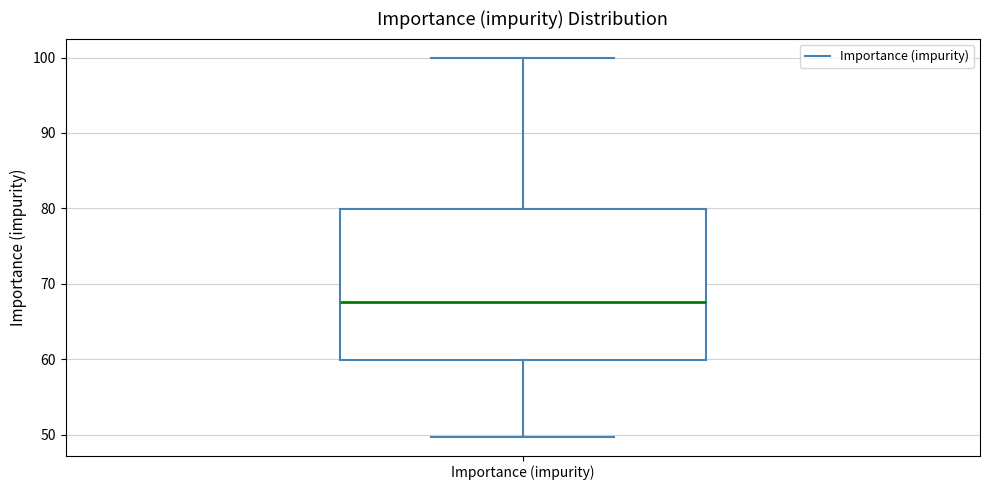

Transcribe this box plot: give where the median line is, the range the box spans, and where the two whiskers end, as read against the y-axis. The values are not printed on the chart, so give them approximately, as read against the axis.

median 68, box 60 to 80, whiskers 50 to 100